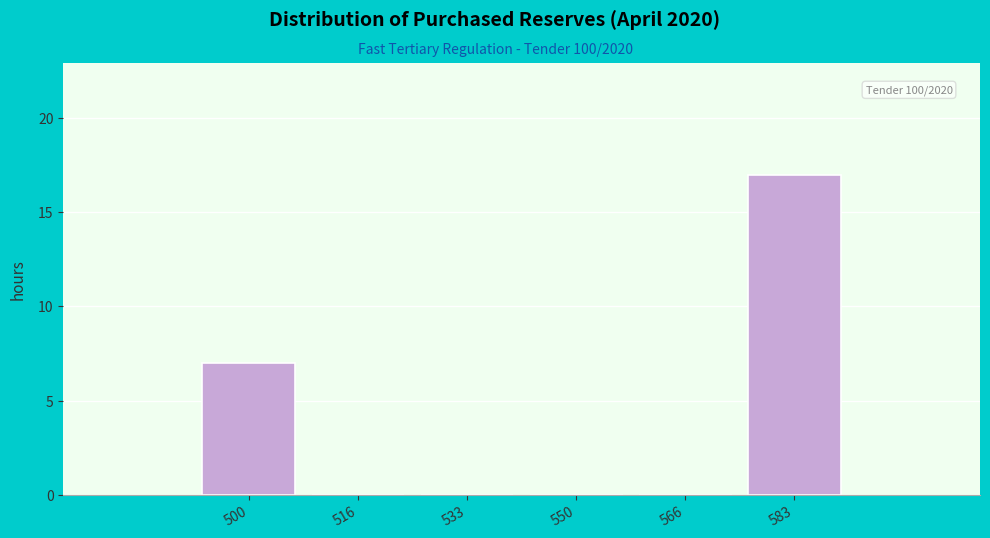

Reading left to right, extract all data points from this chart.

500=7	516=0	533=0	550=0	566=0	583=17